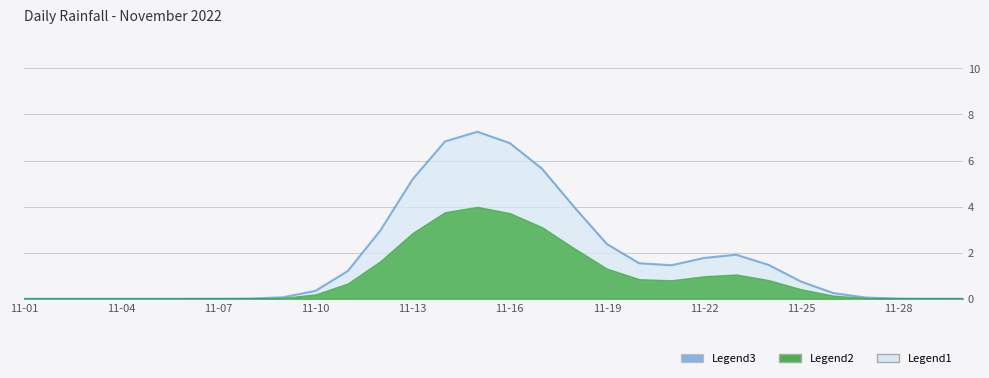

What is the sum of the values at 20 and 24?

2.2